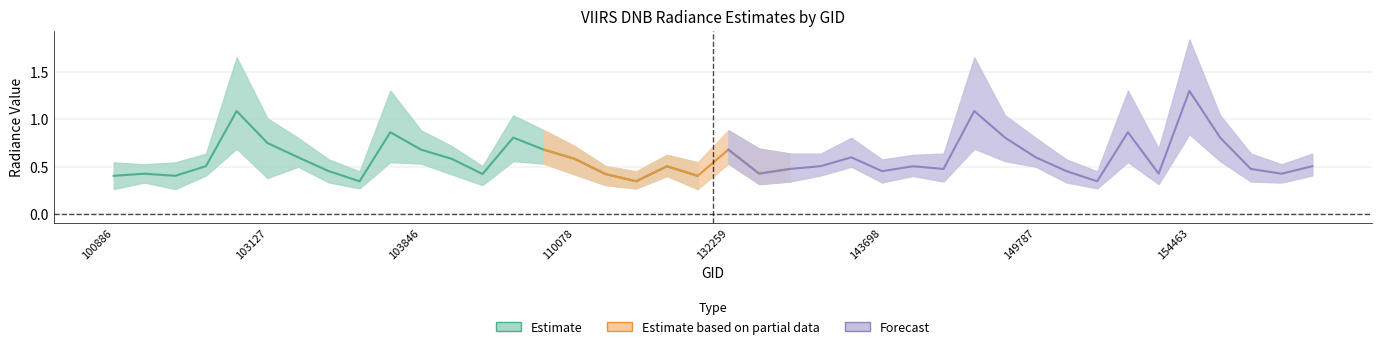

The rade9_bin_3q series shows 0.6 at 149787. True or false?

False